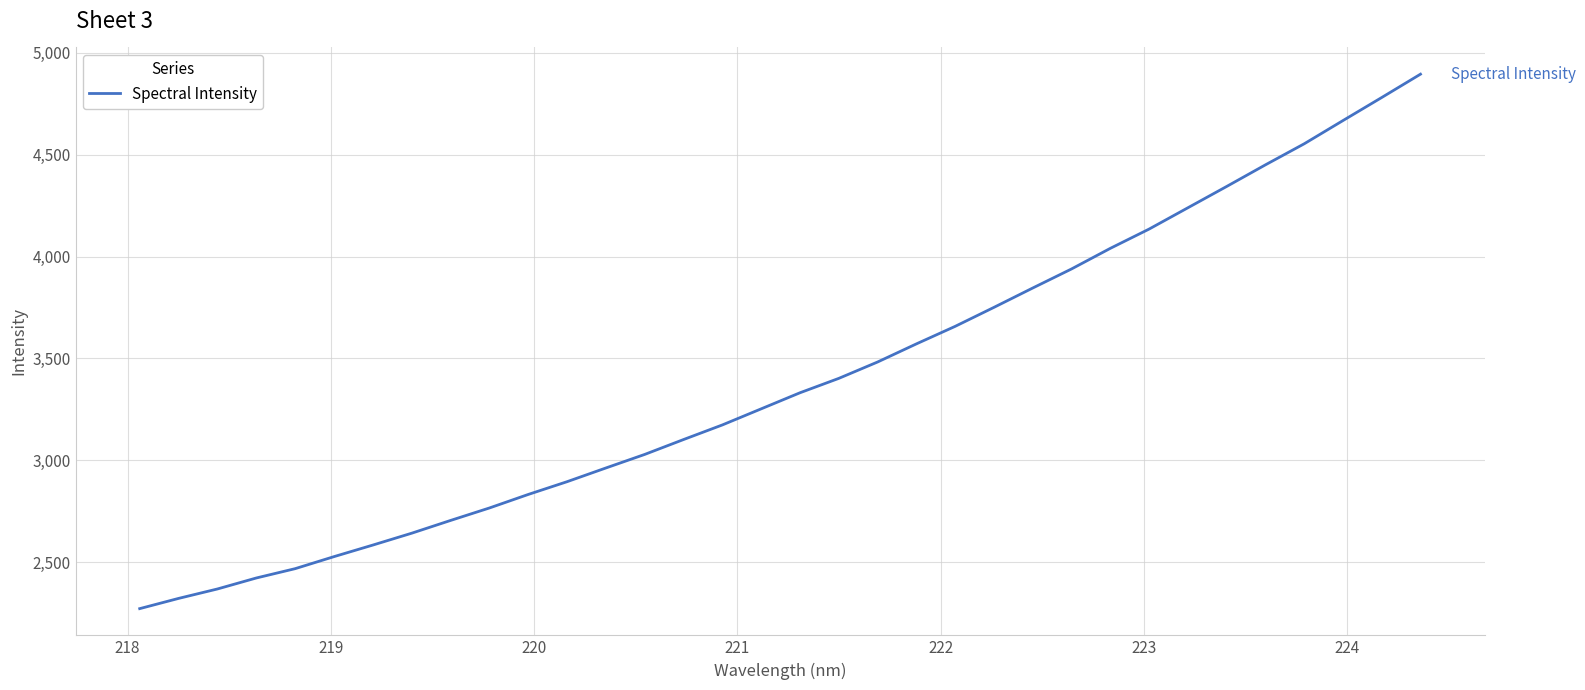

What is the difference between the maximum and minimum values?

2622.2